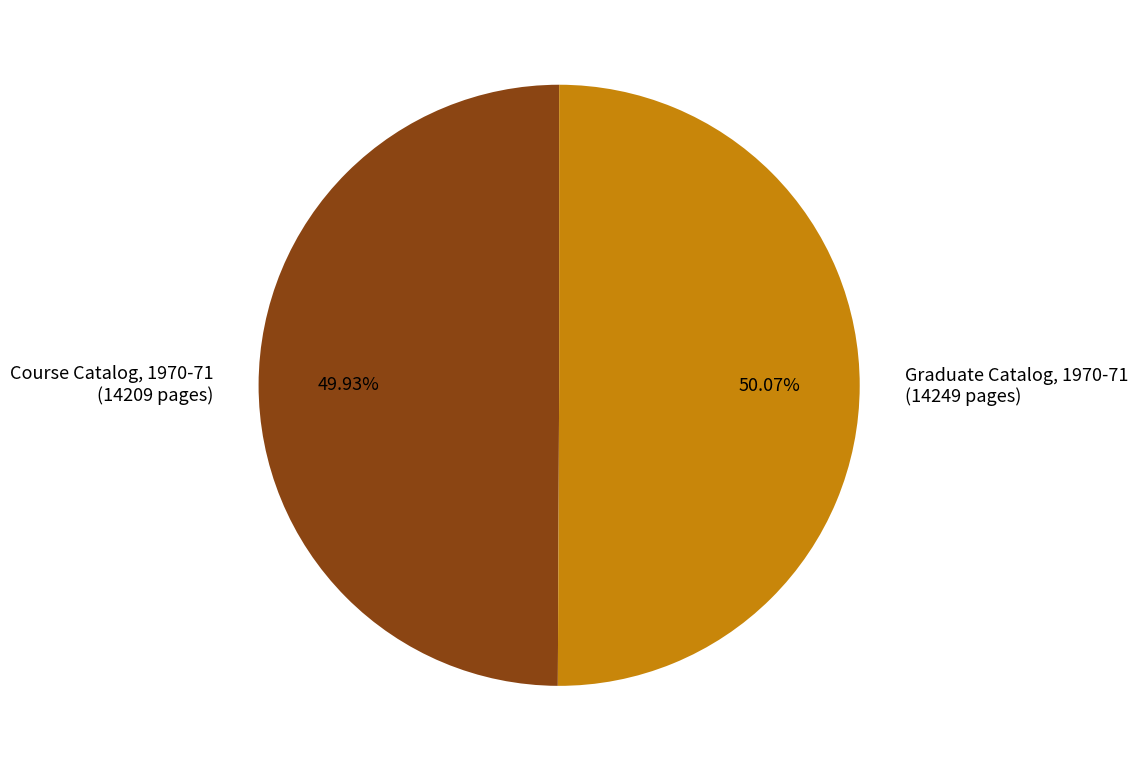

What is the total percentage of Course Catalog, 1970-71 and Graduate Catalog, 1970-71?

100.0%